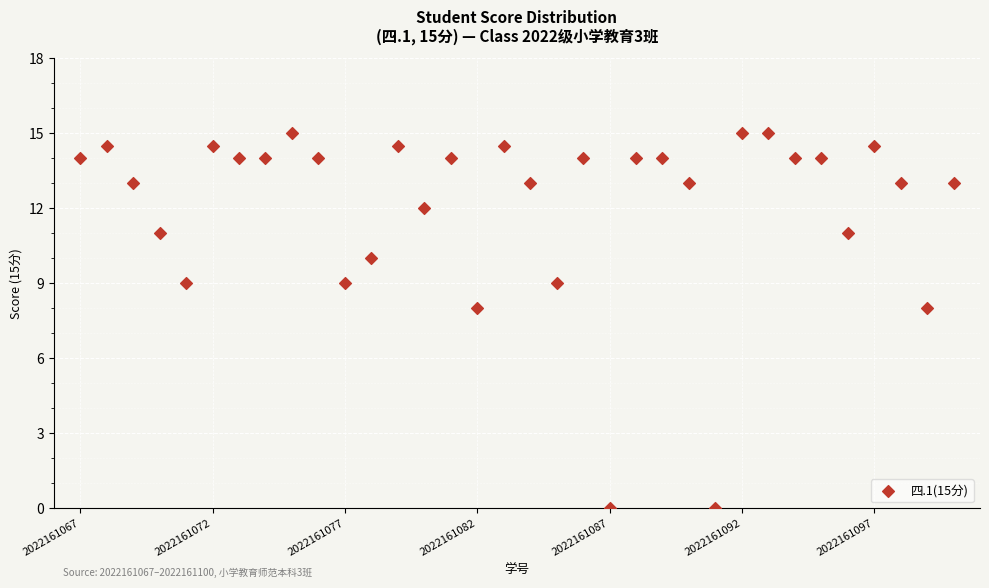

What is the range of Y values (max minus min)?

15.0